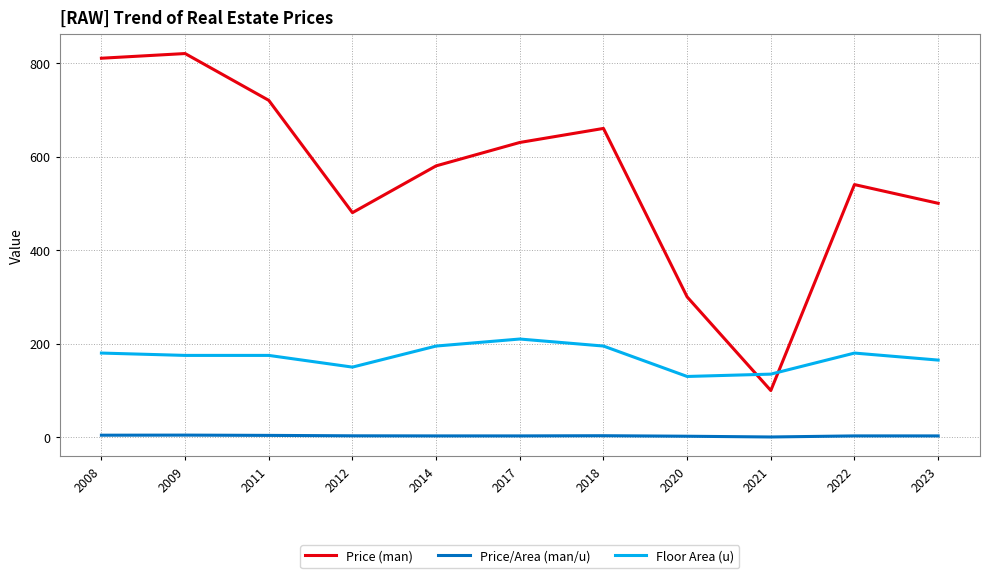

At how many categories does at least one series exceed 509?

7